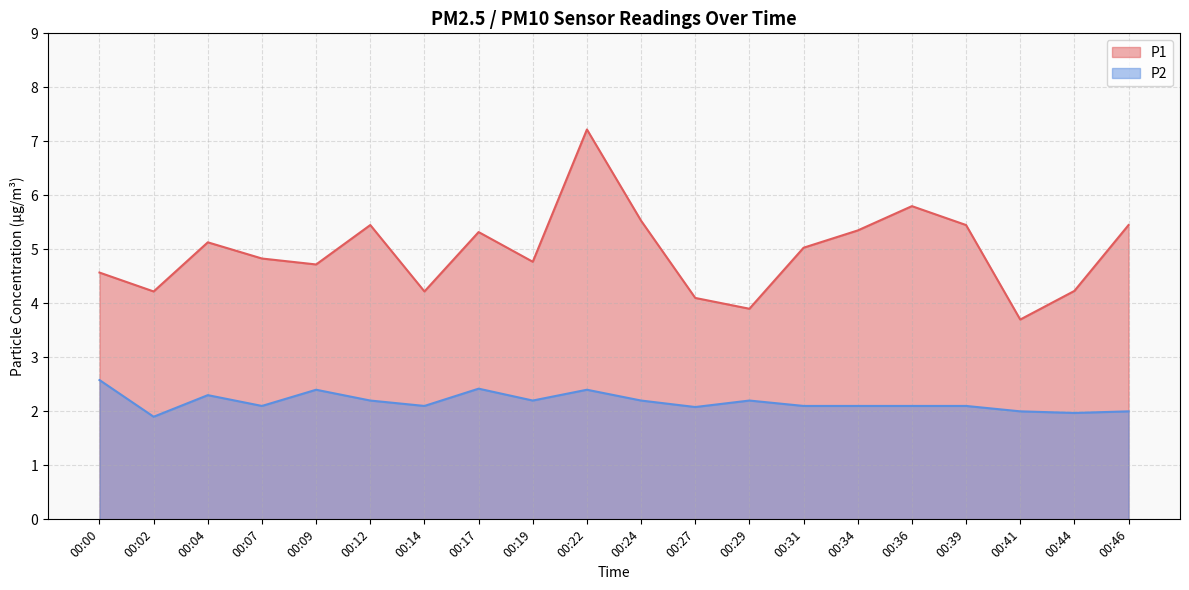

Reading left to right, list all the values displayed in this chart.

P1: 00:00=4.6	00:02=4.2	00:04=5.1	00:07=4.8	00:09=4.7	00:12=5.5	00:14=4.2	00:17=5.3	00:19=4.8	00:22=7.2	00:24=5.5	00:27=4.1	00:29=3.9	00:31=5.0	00:34=5.3	00:36=5.8	00:39=5.5	00:41=3.7	00:44=4.2	00:46=5.5
P2: 00:00=2.6	00:02=1.9	00:04=2.3	00:07=2.1	00:09=2.4	00:12=2.2	00:14=2.1	00:17=2.4	00:19=2.2	00:22=2.4	00:24=2.2	00:27=2.1	00:29=2.2	00:31=2.1	00:34=2.1	00:36=2.1	00:39=2.1	00:41=2.0	00:44=2.0	00:46=2.0